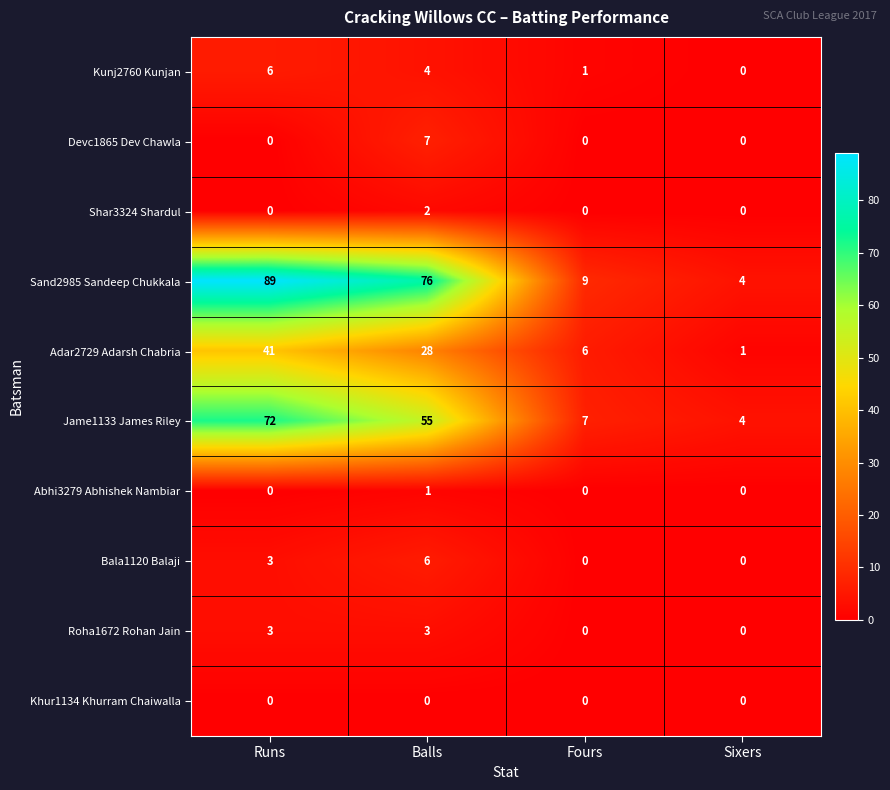

What is the total value across all series at Sixers?

9